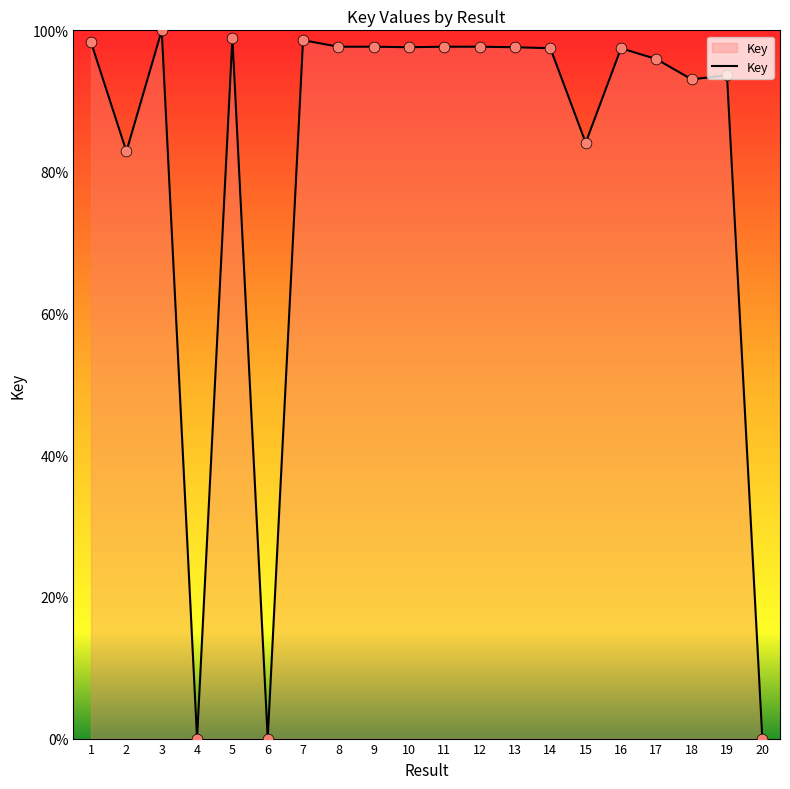

What is the ratio of the value at 3 to the value at 10?

1.0